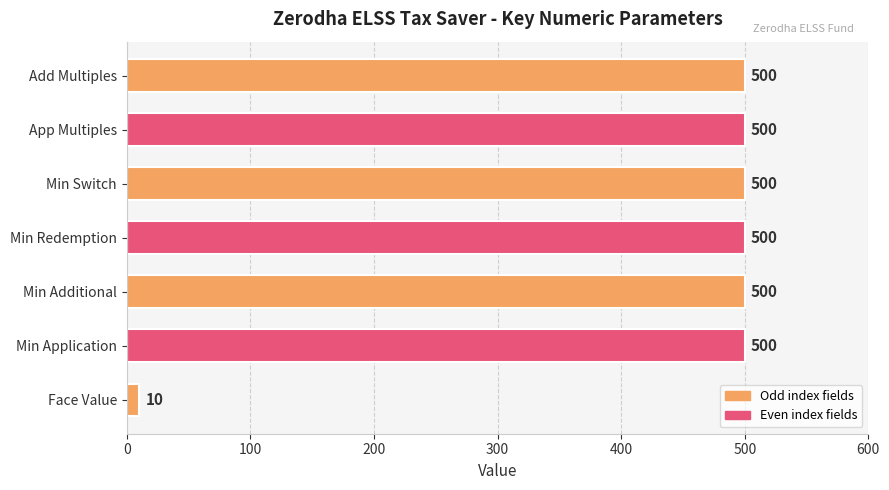

What is the sum of all values?

3010